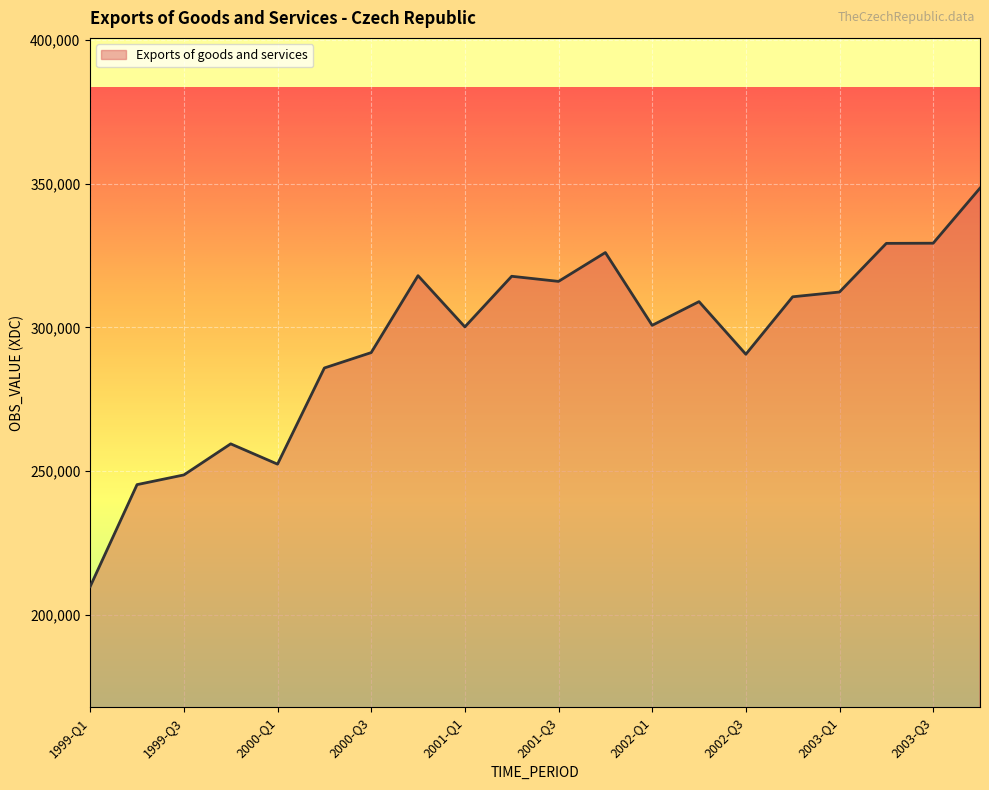

What is the maximum value shown in the chart?

348466